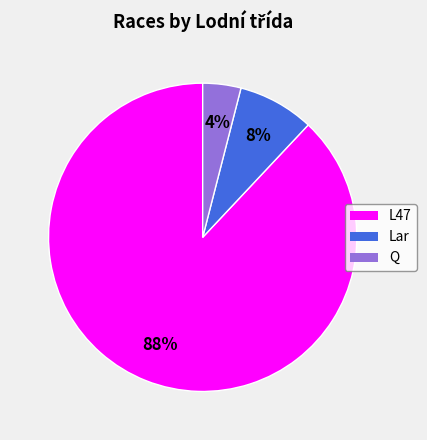

Which slice is the smallest?

Q